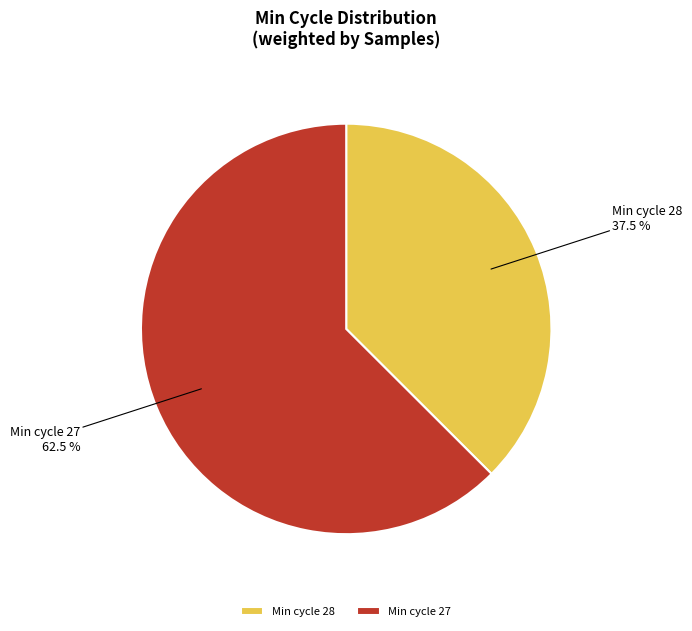

Which slice is the largest?

Min cycle 27